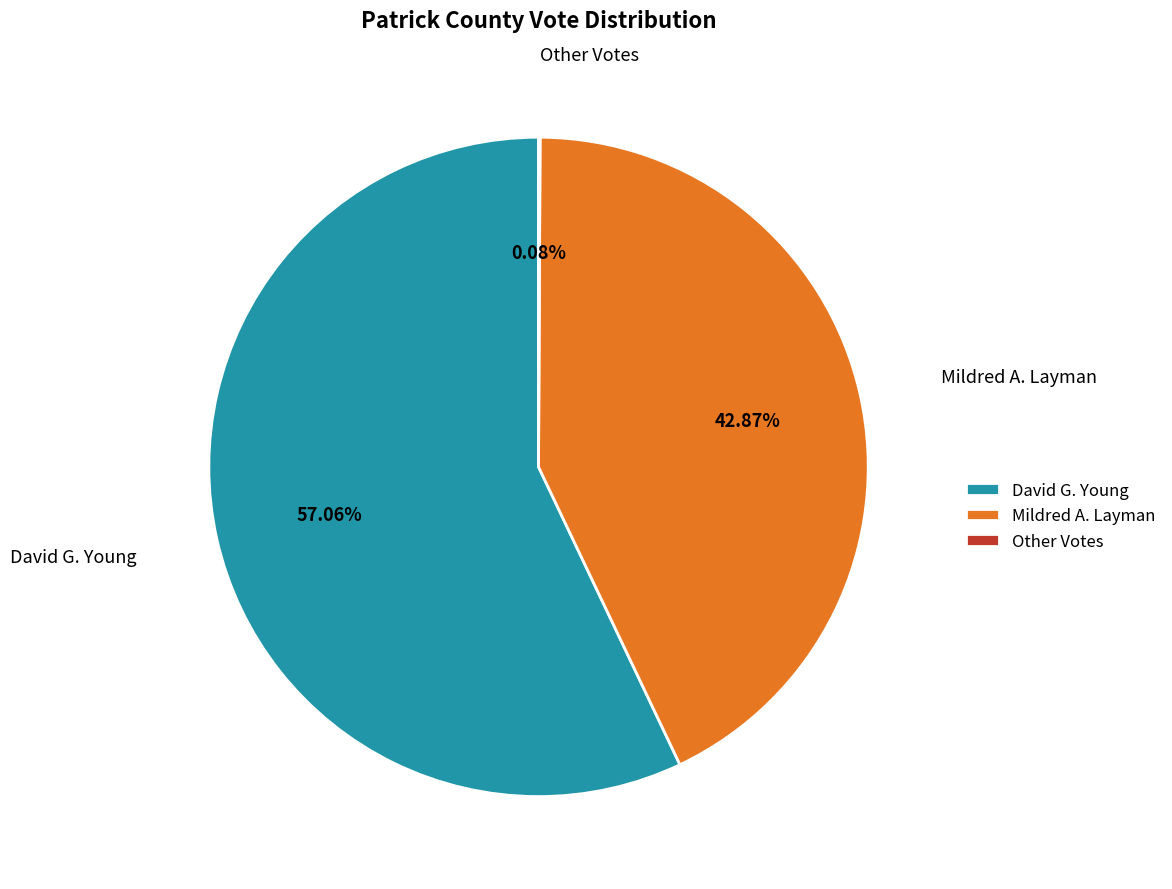

Between David G. Young and Mildred A. Layman, which is larger?

David G. Young